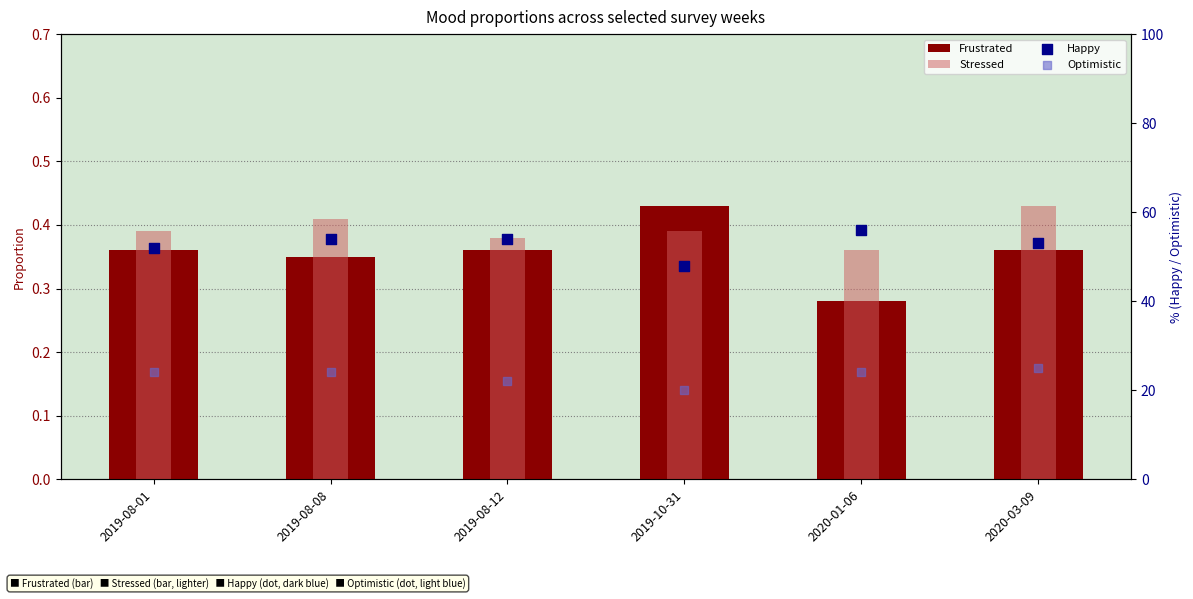

Which series has the largest Y range (max minus min)?

Happy